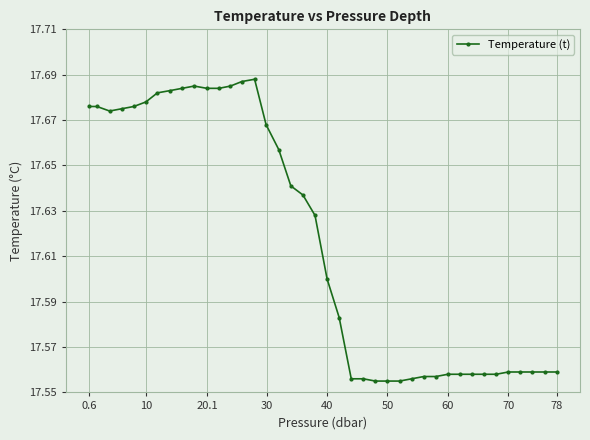

Reading left to right, what are all the values shown in this chart?

17.7	17.7	17.7	17.7	17.7	17.7	17.7	17.7	17.7	17.7	17.7	17.7	17.7	17.7	17.7	17.7	17.7	17.6	17.6	17.6	17.6	17.6	17.6	17.6	17.6	17.6	17.6	17.6	17.6	17.6	17.6	17.6	17.6	17.6	17.6	17.6	17.6	17.6	17.6	17.6